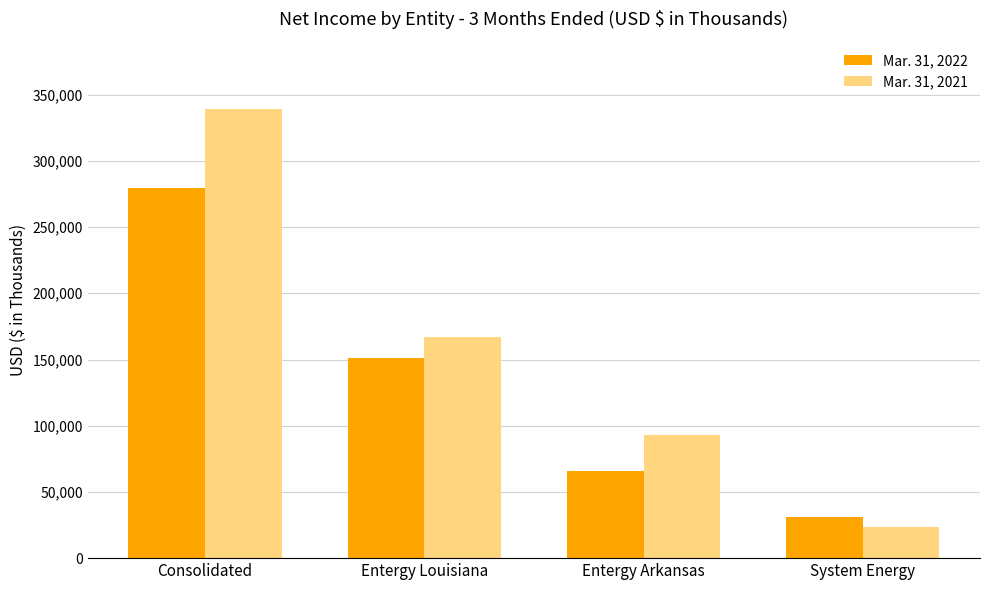

Is it true that Mar. 31, 2021 equals 297684 at Entergy Louisiana?

False